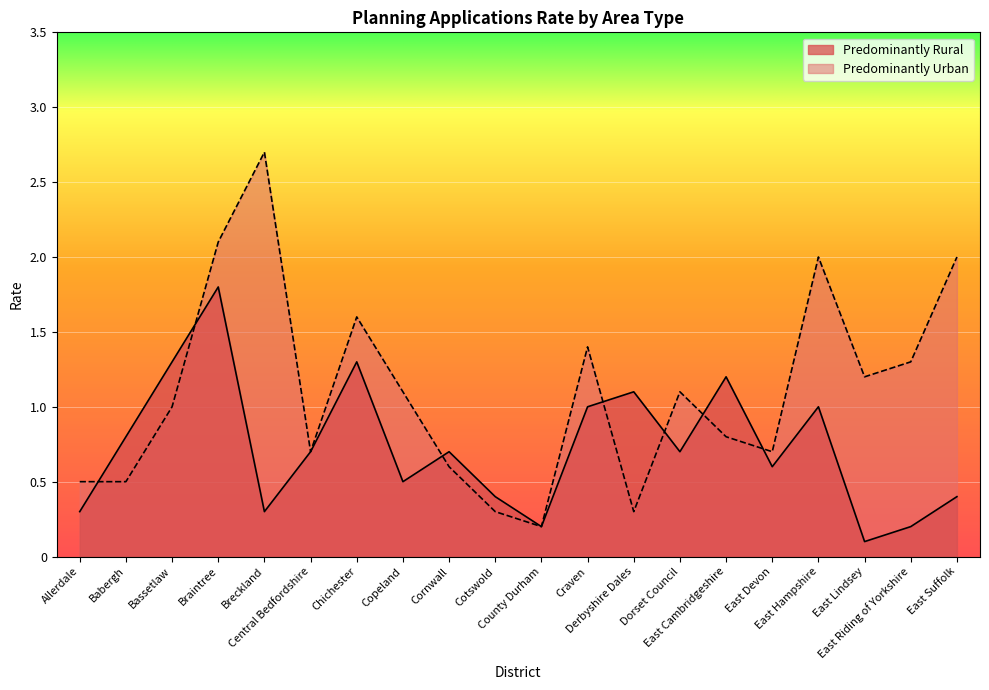

Is the value of Predominantly Urban at Cornwall greater than the value of Predominantly Rural at Derbyshire Dales?

No